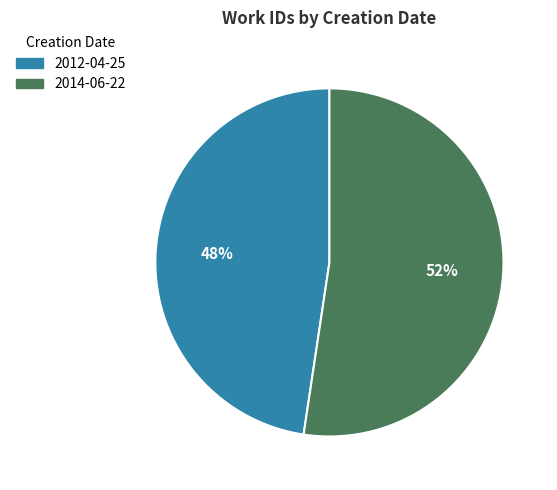

Which category accounts for the majority?

2014-06-22